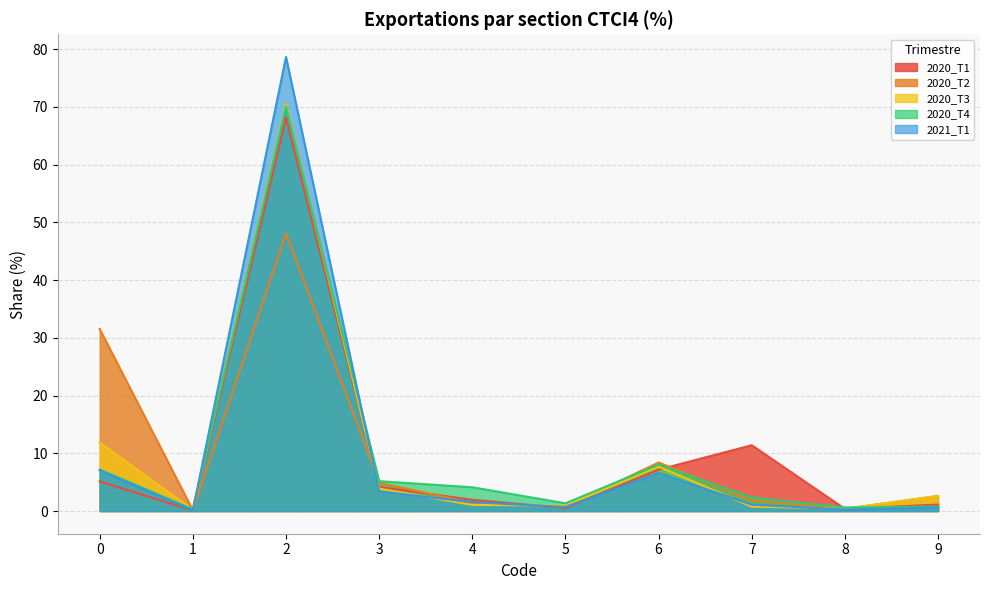

True or false: 2021_T1 has more than 0 points higher than both neighbors.

True